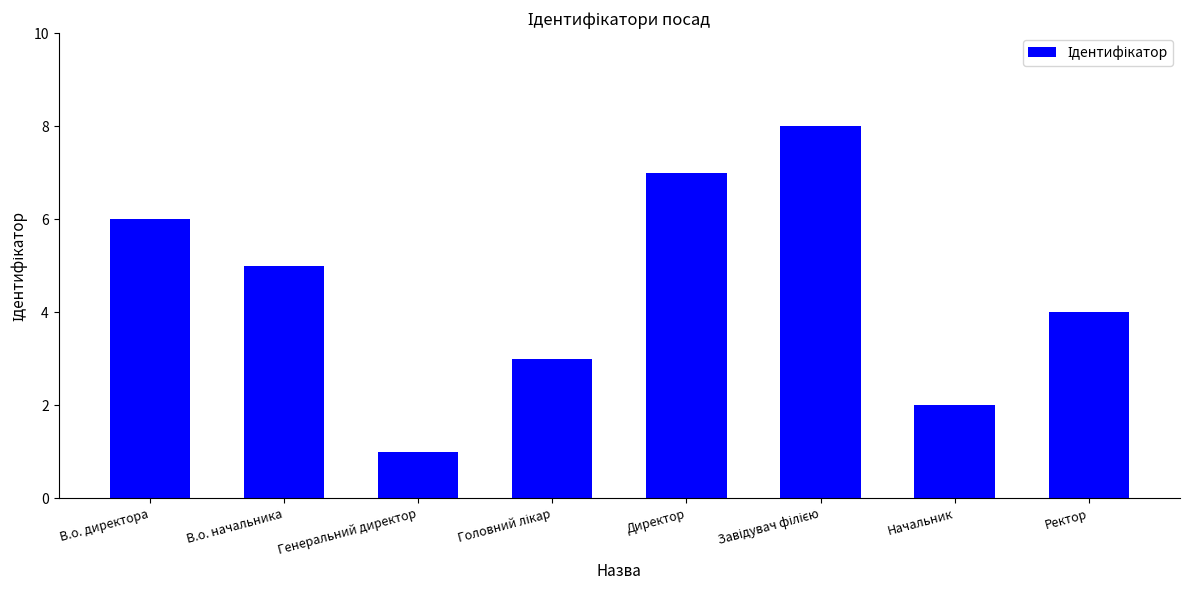

Count the values in the range 3 to 7.

5